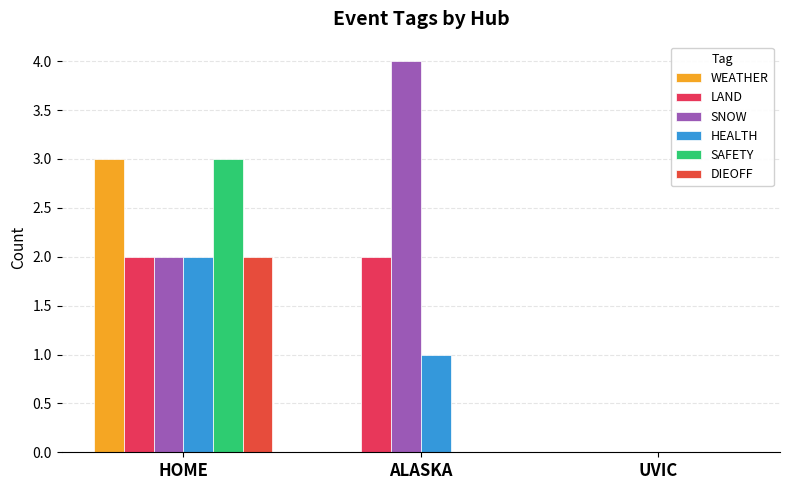

What is the average value of the HEALTH series?

1